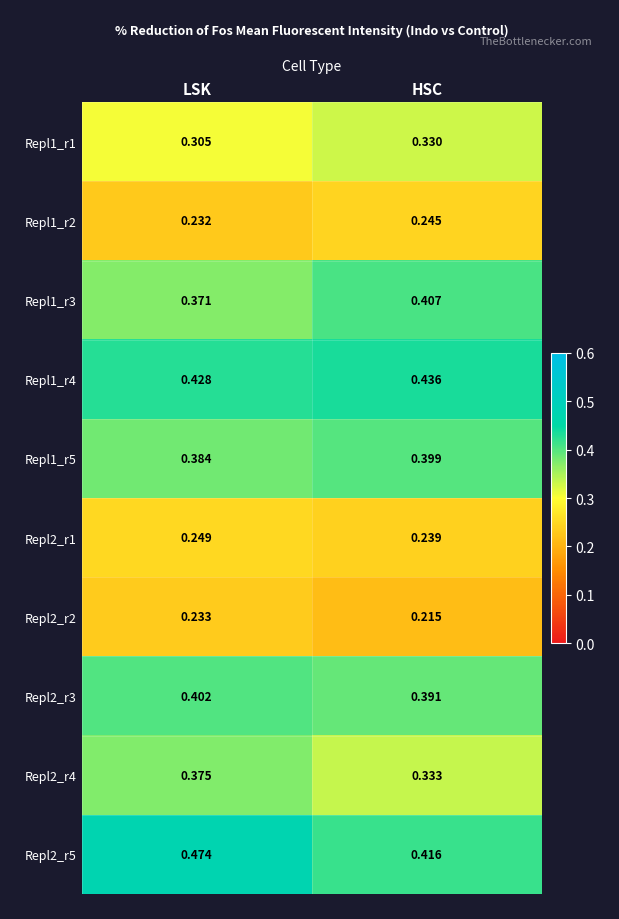

Rank the categories by Repl2_r3 value from lowest to highest.

HSC, LSK